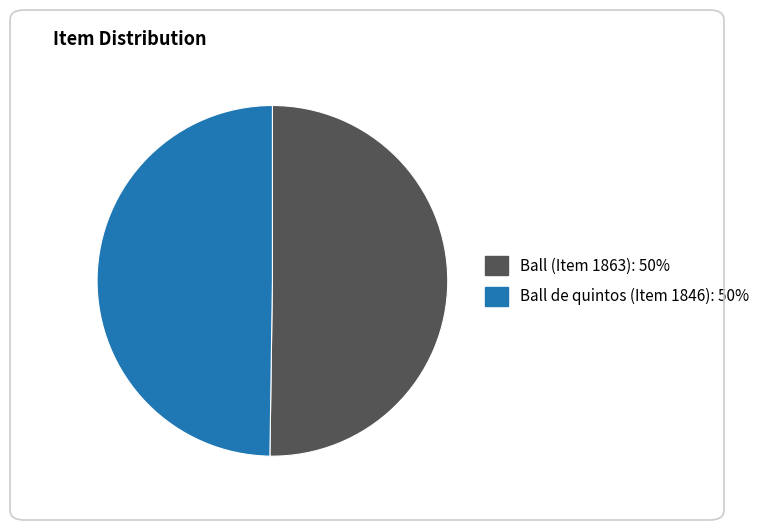

What is the ratio of the value at Ball (Item 1863): 50% to the value at Ball de quintos (Item 1846): 50%?

1.0